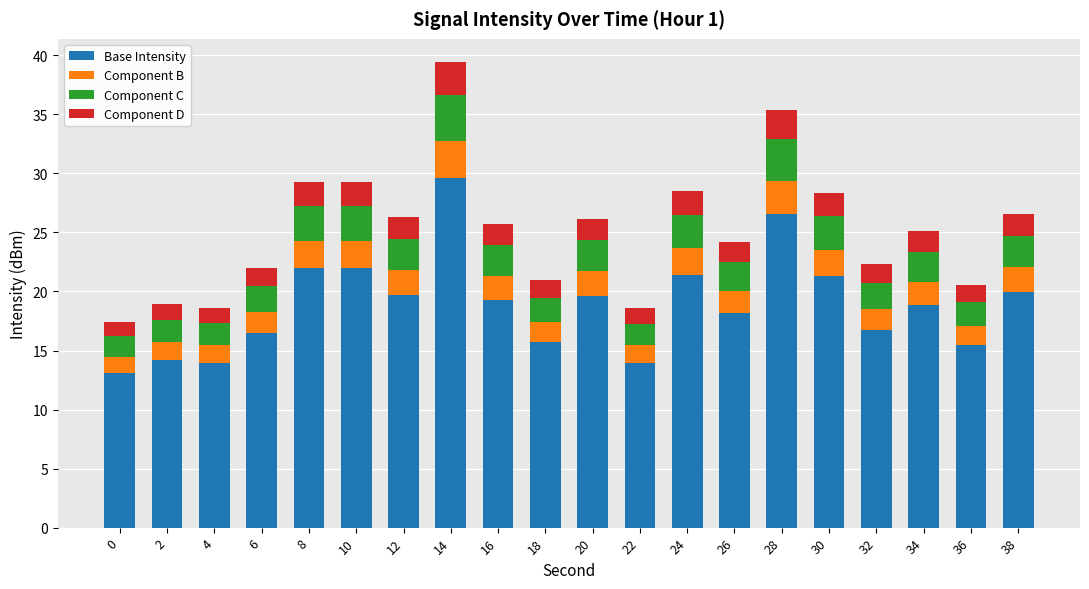

What are all the series names shown in the legend?

Base Intensity, Component B, Component C, Component D